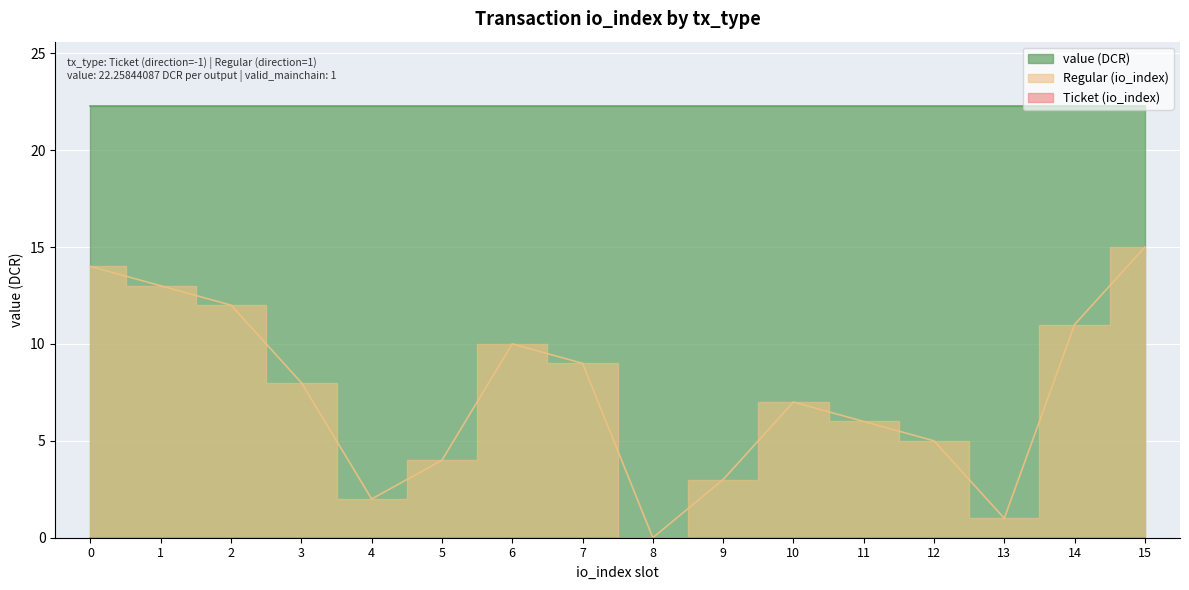

Rank the series at 2 from lowest to highest value.

Ticket (direction=-1), Regular (direction=1), value